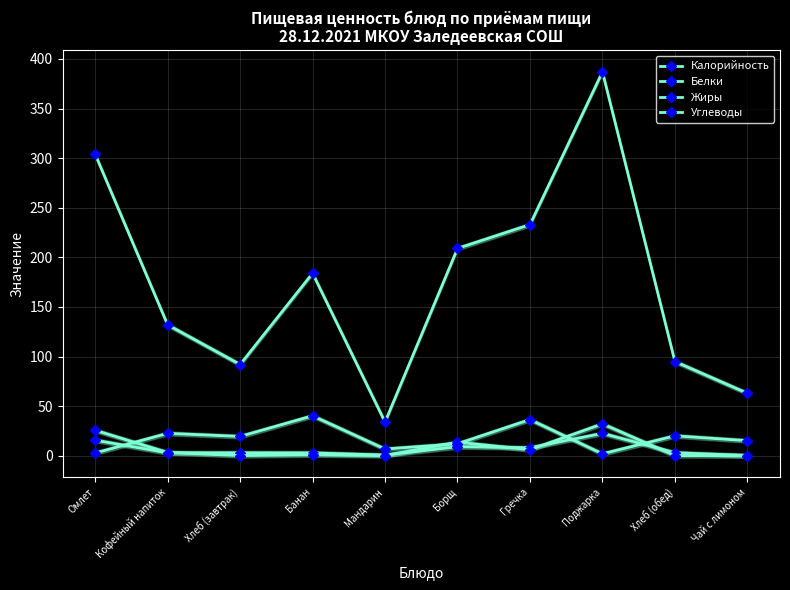

Which series has the largest total across all categories?

Калорийность